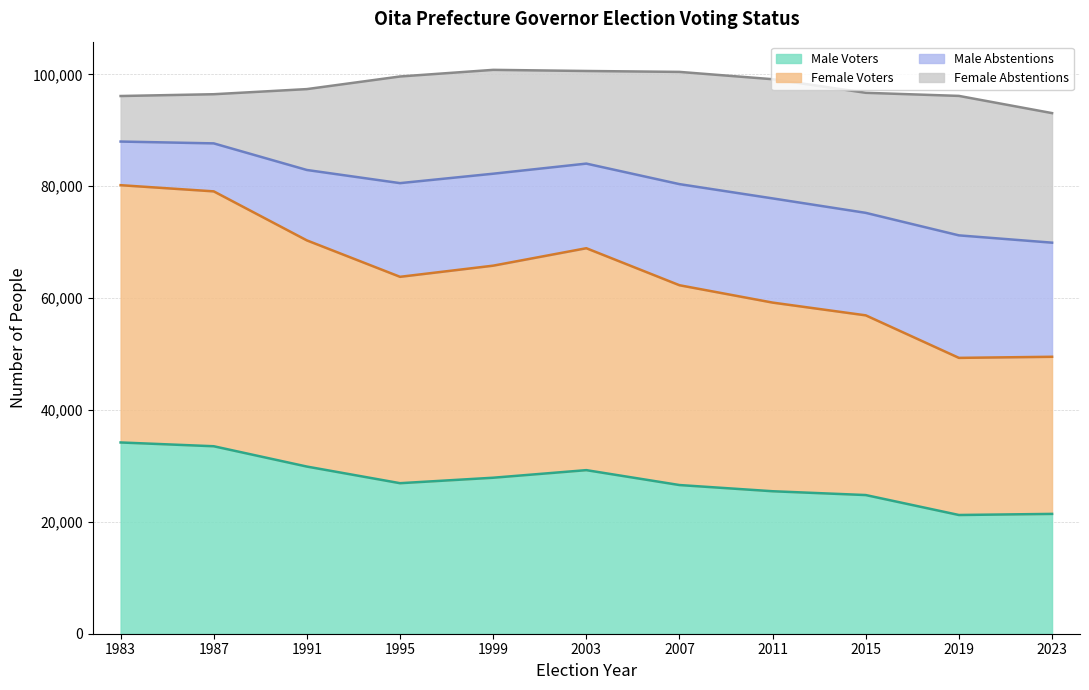

At which category does Male Voters reach its first local peak?

2003